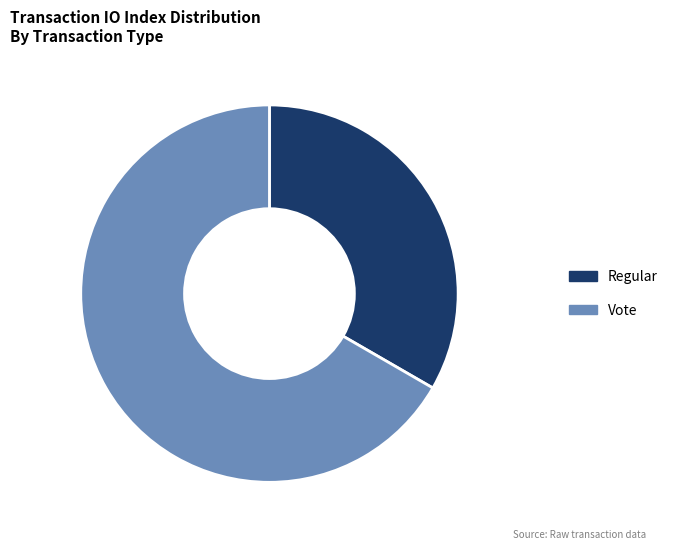

Which slice represents more than half of the pie?

Vote